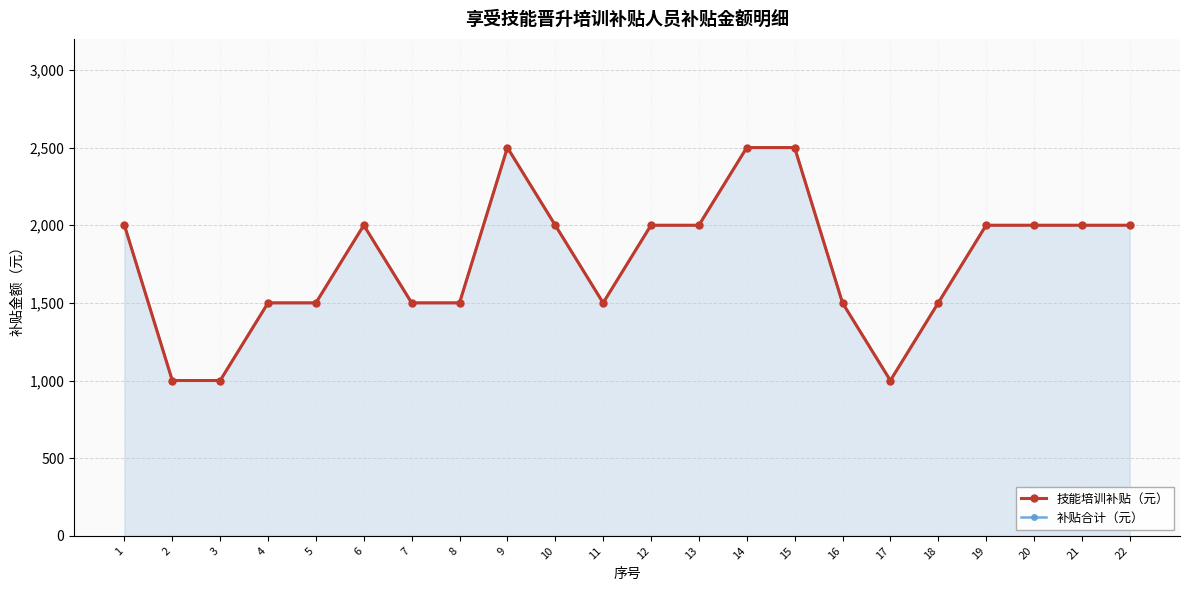

True or false: 技能培训补贴（元） and 补贴合计（元） intersect in this chart.

False